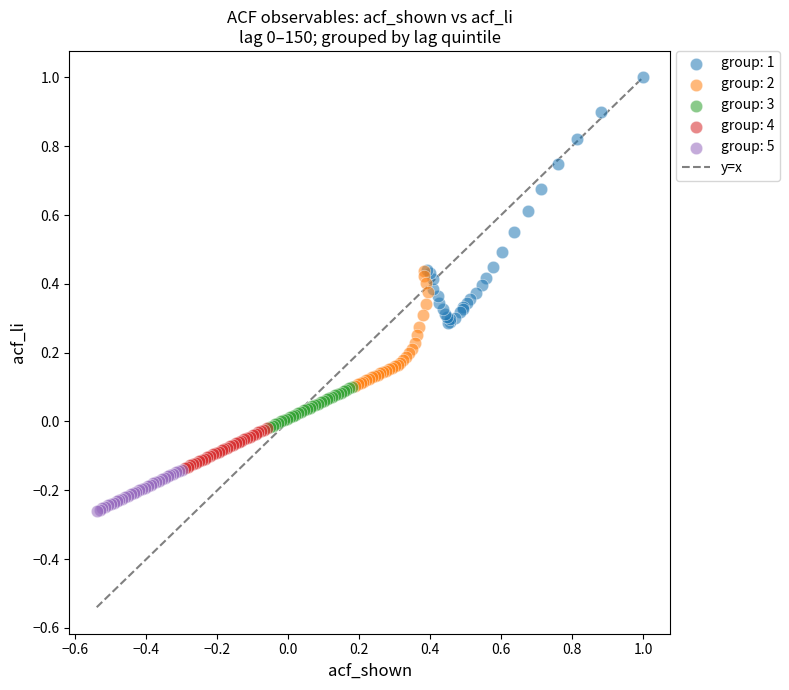

Which series reaches the minimum Y coordinate?

group: 5